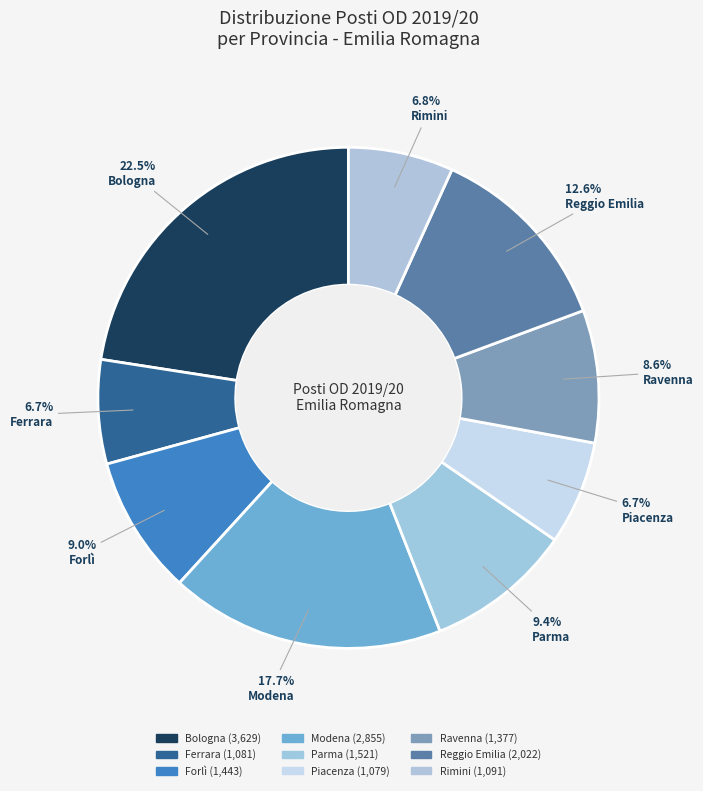

How many segments does this pie chart have?

9